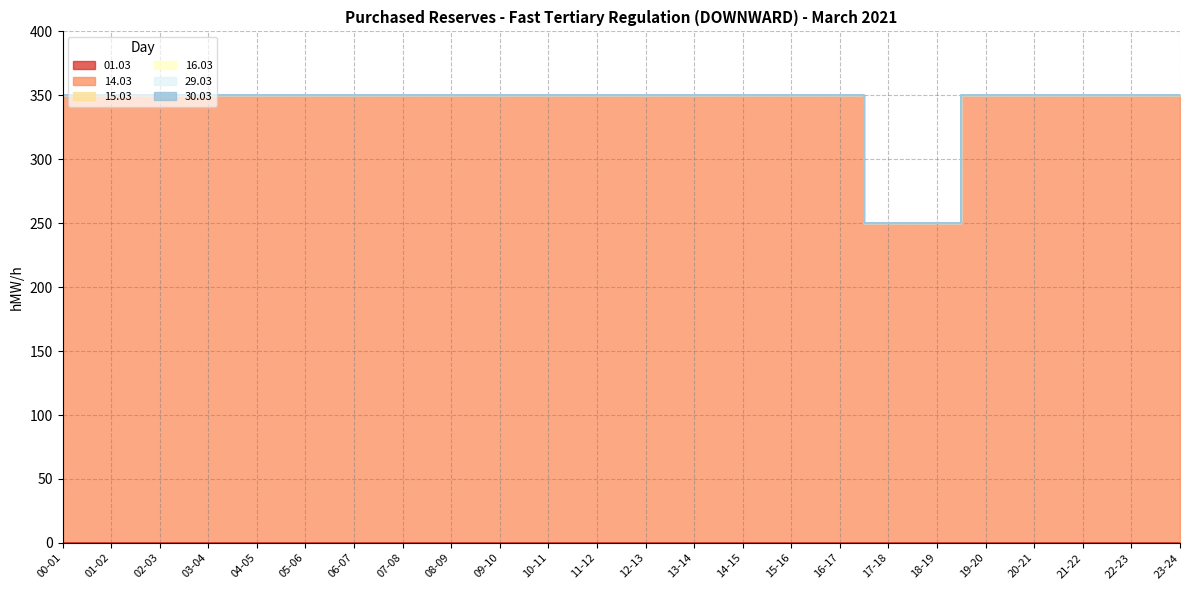

True or false: 15.03 and 30.03 intersect in this chart.

False